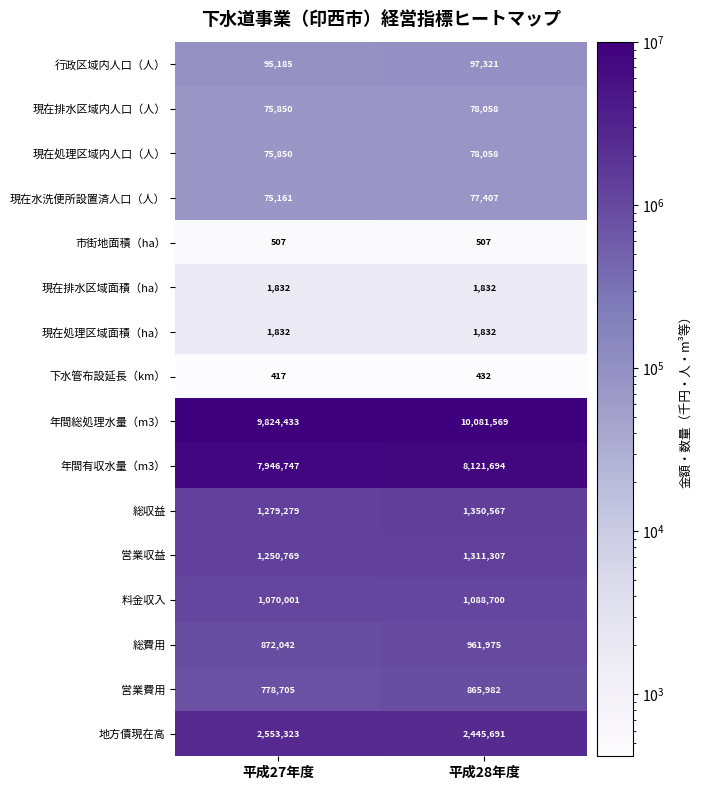

Which category has the highest value in the 総収益 series?

平成28年度